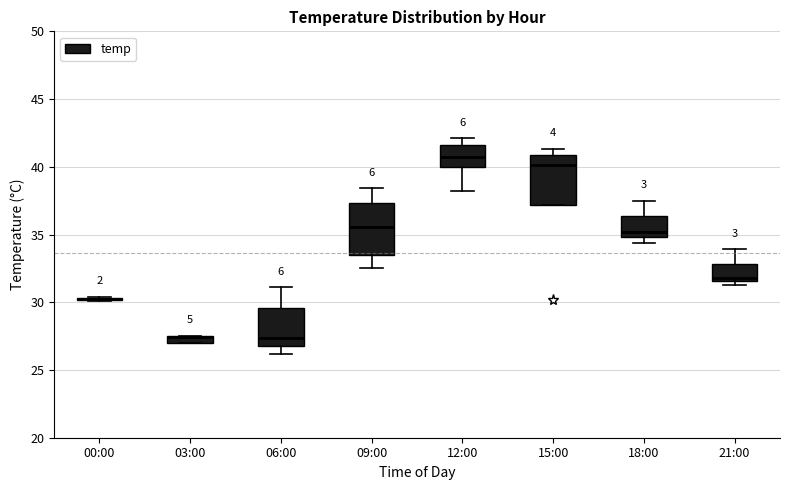

Where is the lower edge of the box for 12:00 on the y-axis? The values are not printed on the chart, so give them approximately, as read against the axis.

40.0